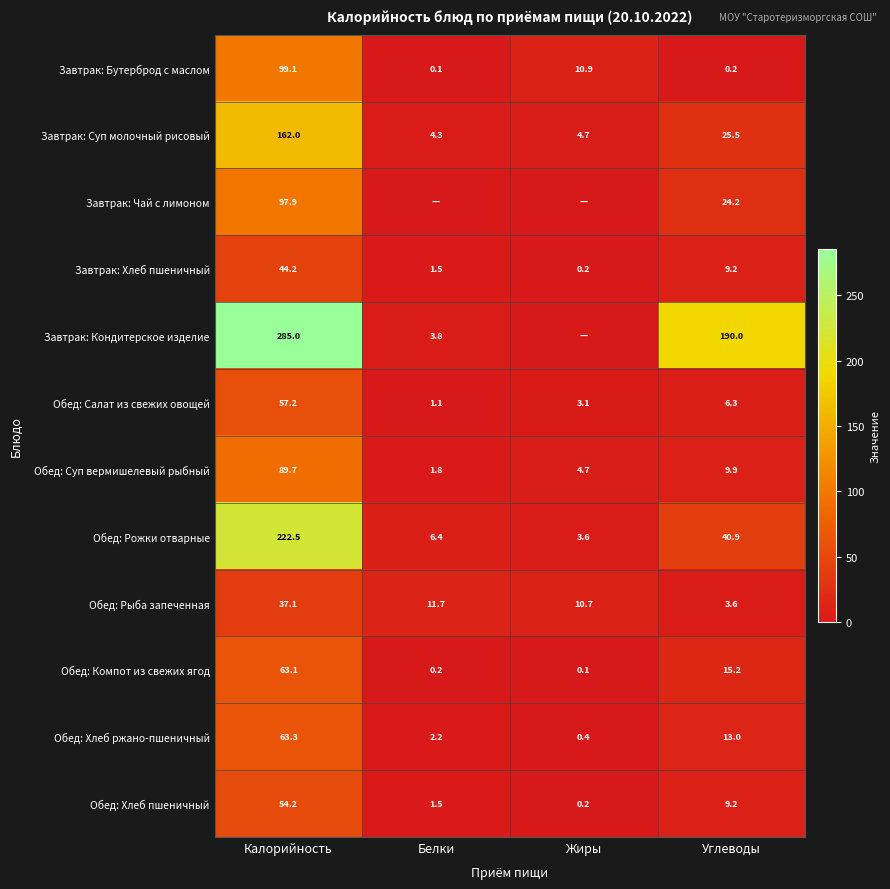

The value of Обед: Хлеб ржано-пшеничный at Углеводы is 13.0. True or false?

True